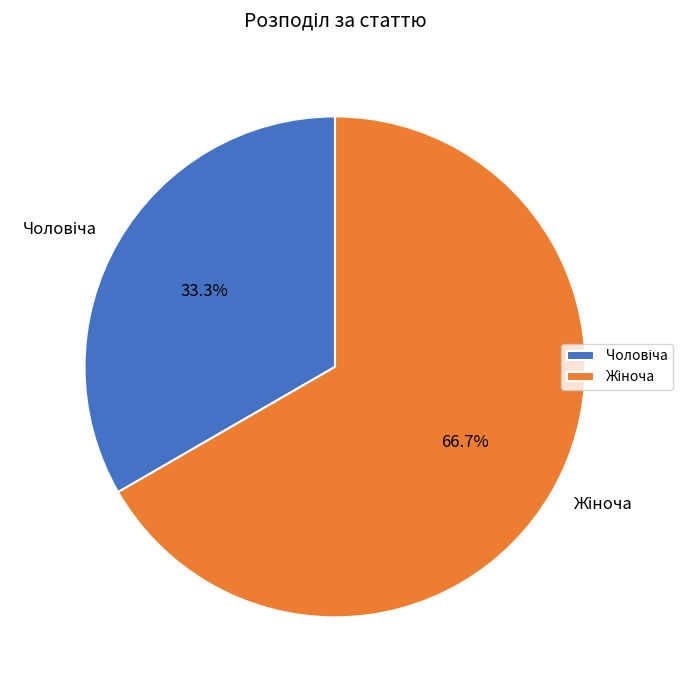

Rank the categories by value from lowest to highest.

Чоловіча, Жіноча